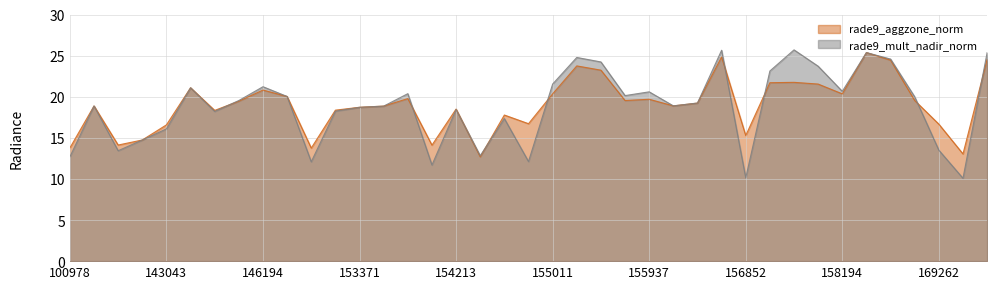

Between which two adjacent categories do rade9_aggzone_norm and rade9_mult_nadir_norm first intersect?

143430 and 145229